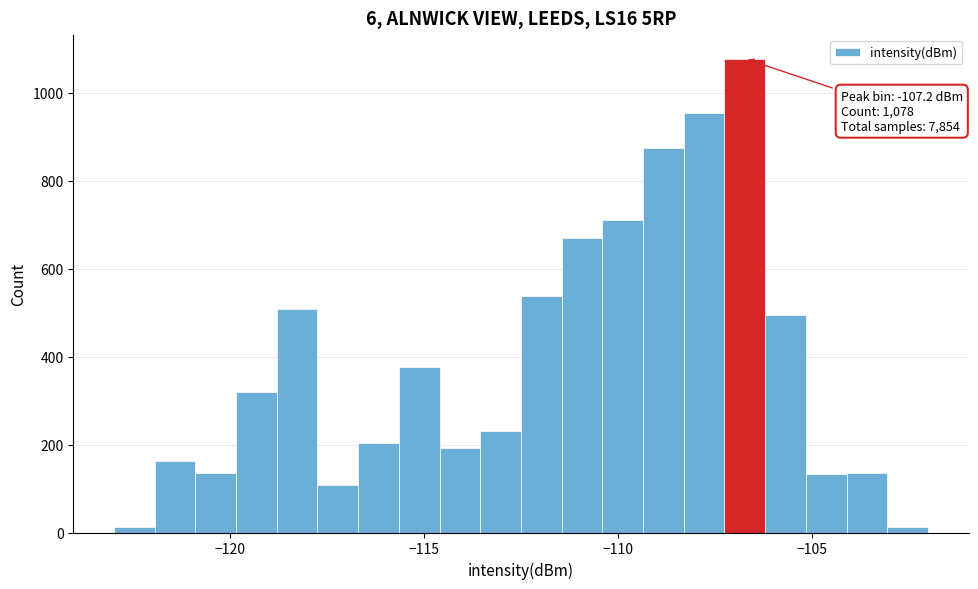

Around what value on the x-axis is the tallest bar? Give the approximate position of its centre, as read against the axis.

-106.5